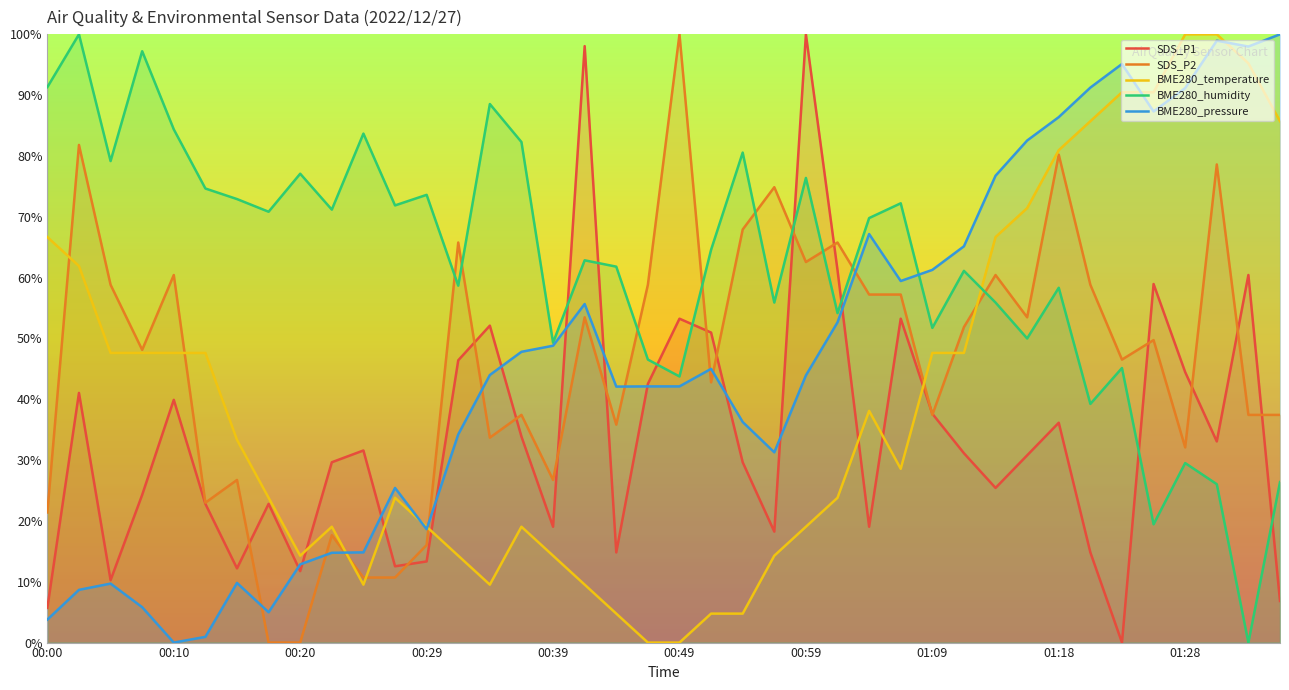

True or false: BME280_temperature and SDS_P1 intersect in this chart.

True